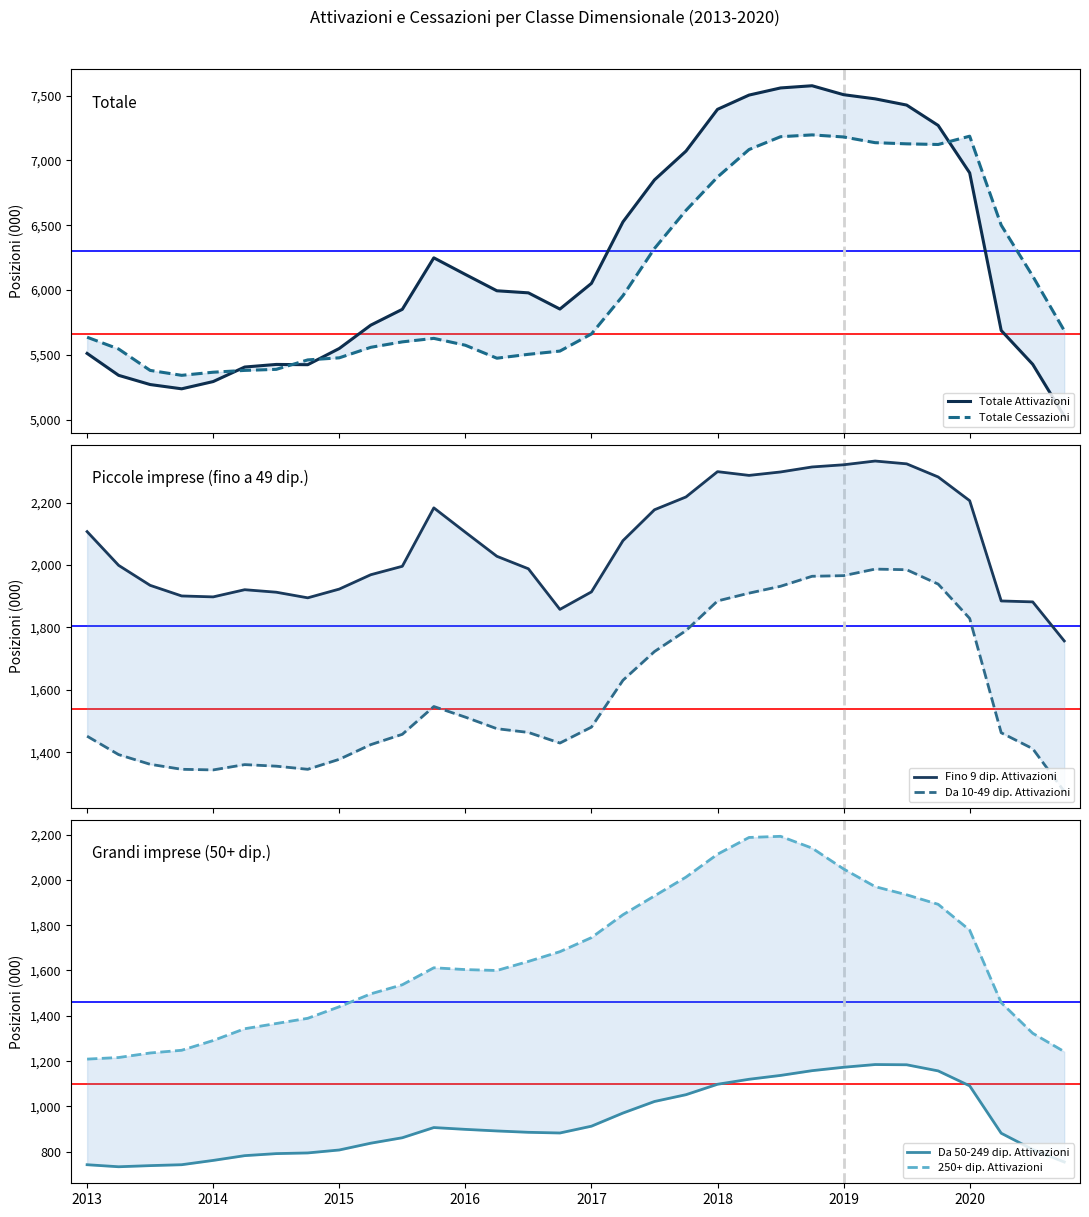

How many times do 250+ dip. Attivazioni and Da 10-49 dip. Attivazioni cross each other?

2